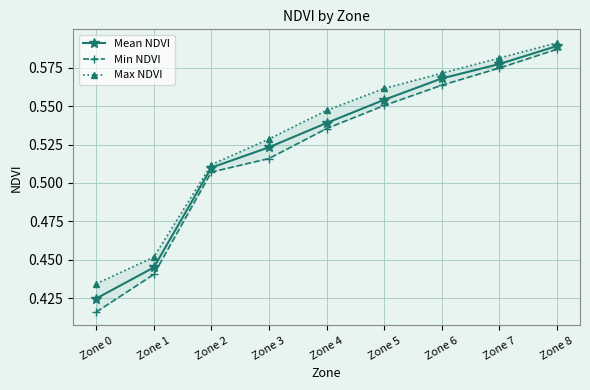

The value of Mean NDVI at Zone 0 is 0.3. True or false?

False